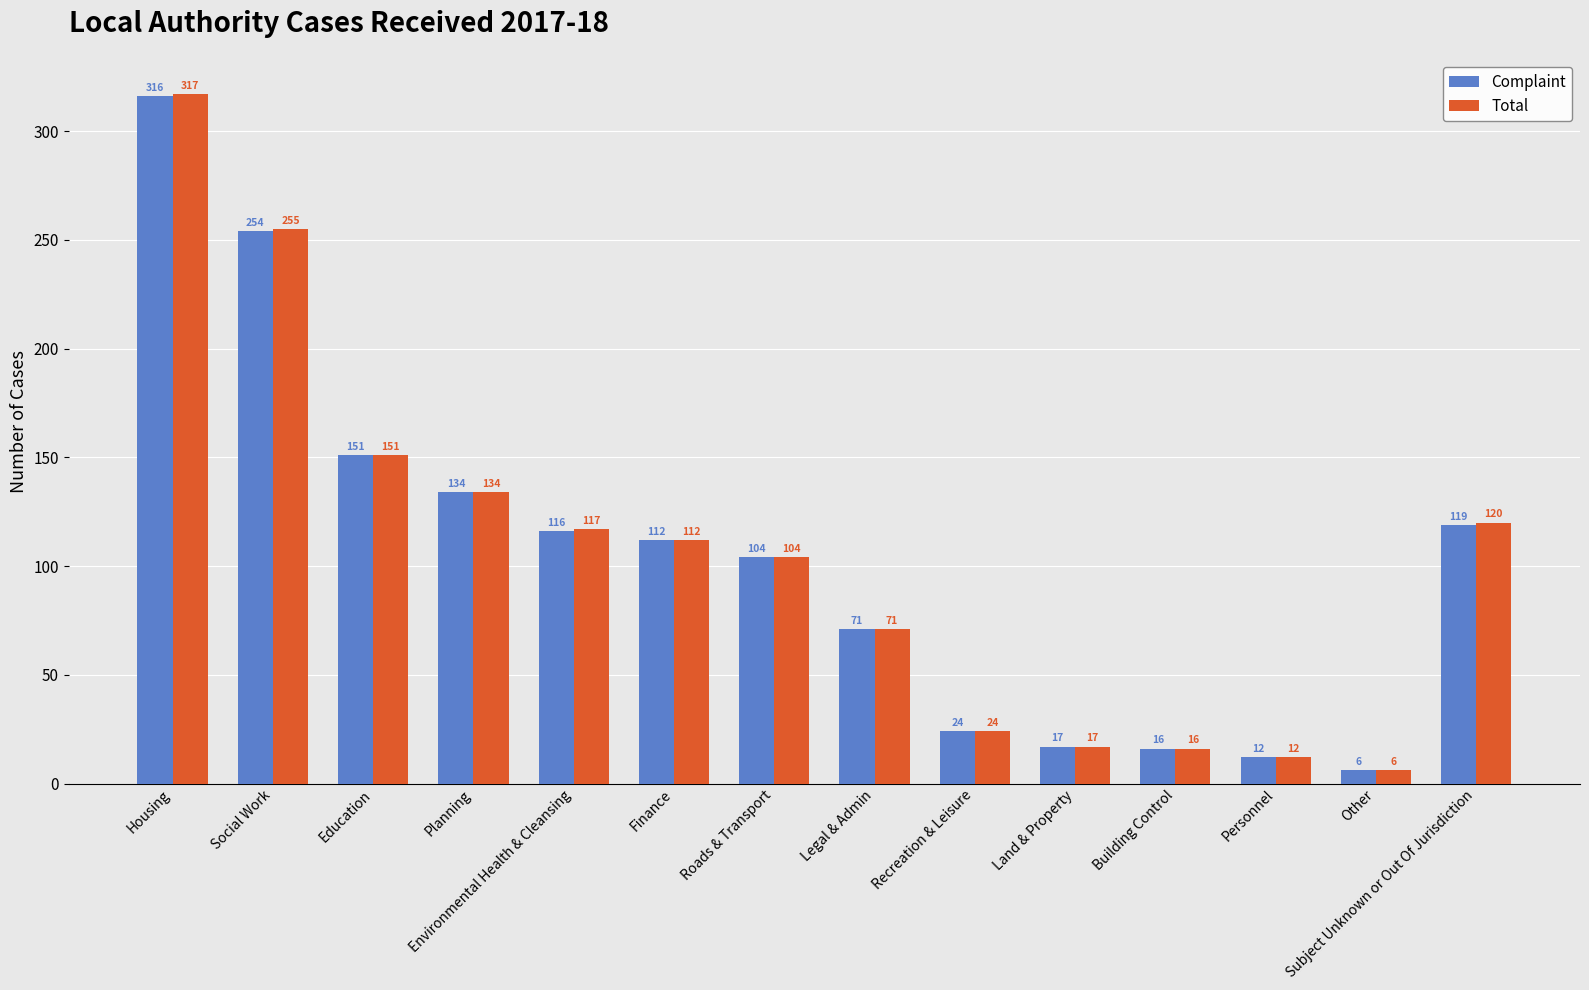

What is the sum of the Complaint values at Education and Recreation & Leisure?

175